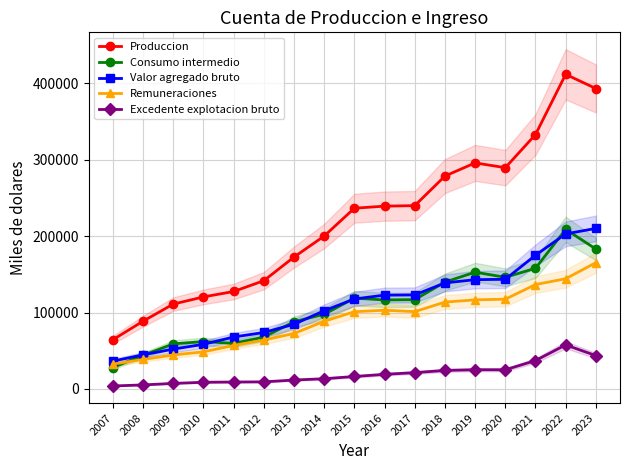

At which category is the sum across all series the highest?

2022